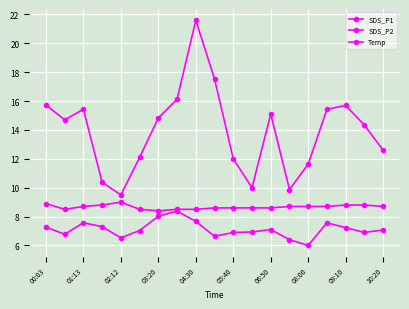

How many data points does each series have?

19